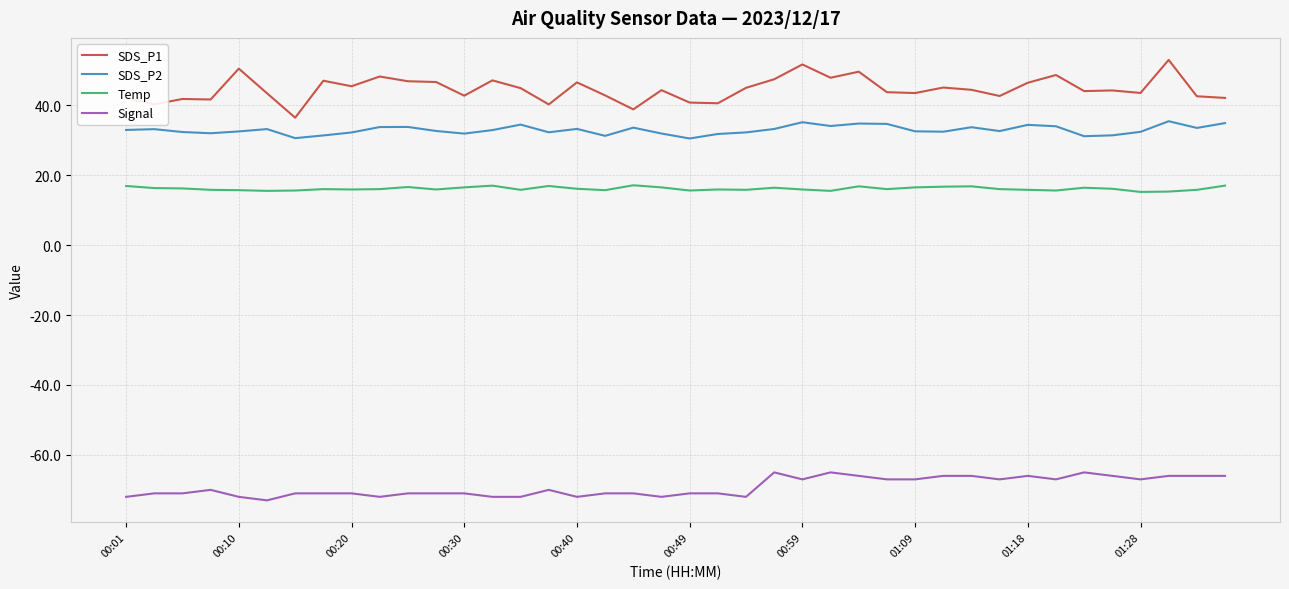

Which series has the largest range (max minus min)?

SDS_P1